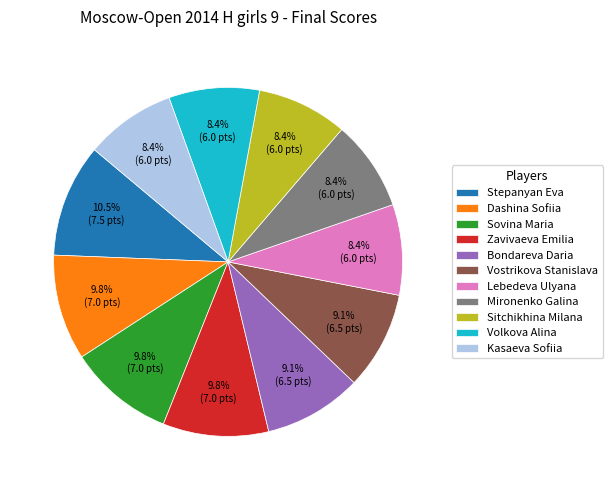

Which category has the biggest portion of the pie?

Stepanyan Eva